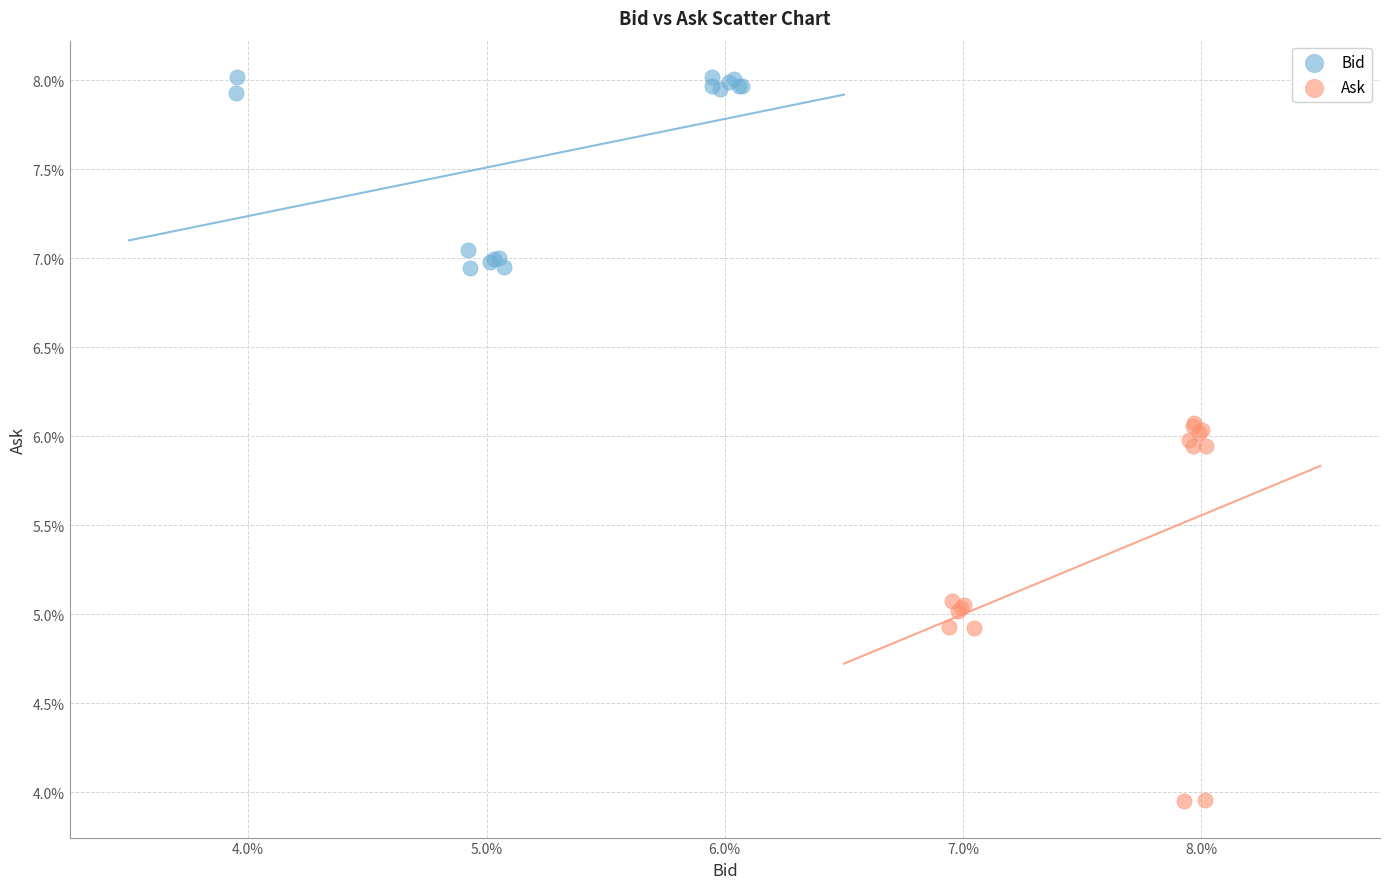

Which series has the largest Y range (max minus min)?

Ask